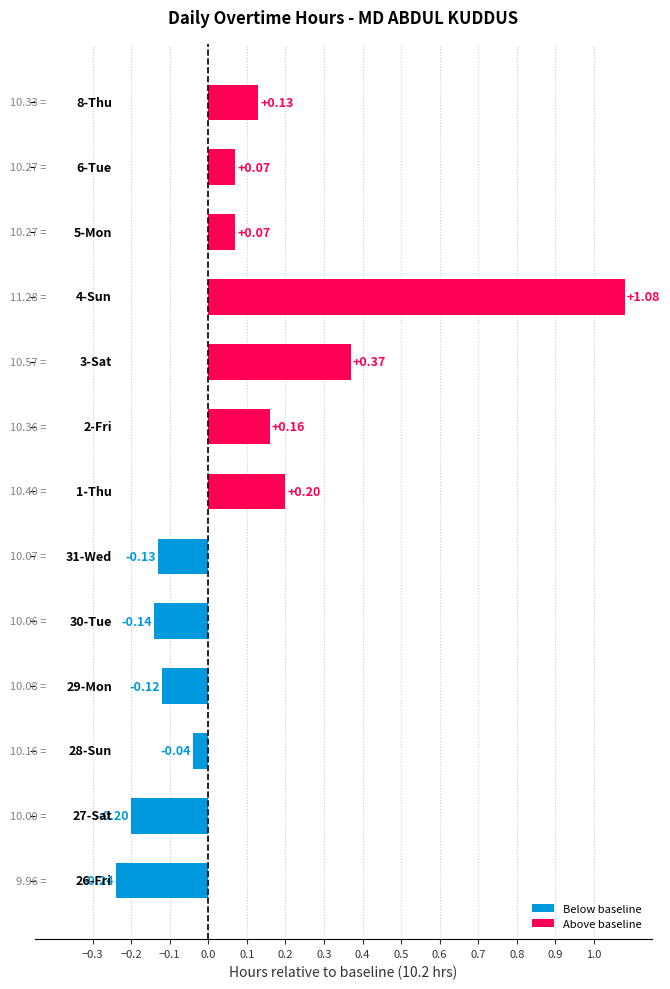

How many values are below zero?

6